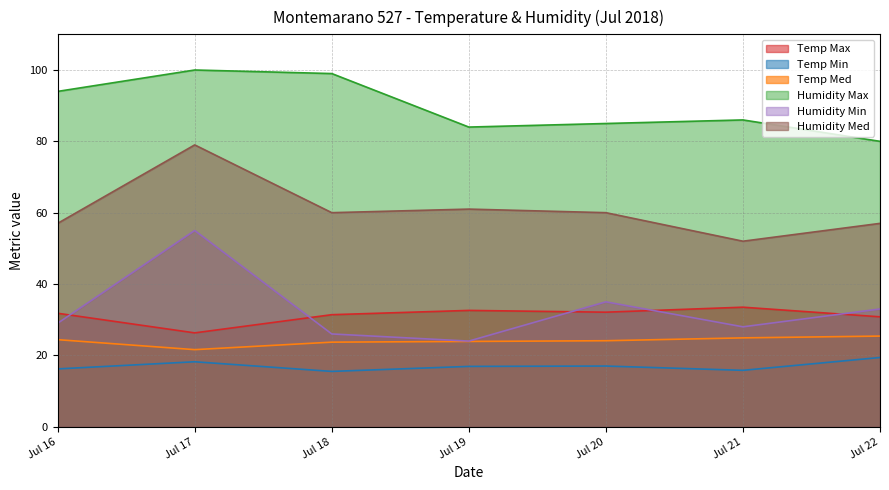

True or false: Temp Med and Temp Min intersect in this chart.

False